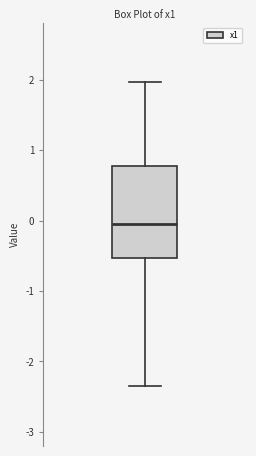

Transcribe this box plot: give where the median line is, the range the box spans, and where the two whiskers end, as read against the y-axis. The values are not printed on the chart, so give them approximately, as read against the axis.

median 0.0, box -0.5 to 0.8, whiskers -2.3 to 2.0